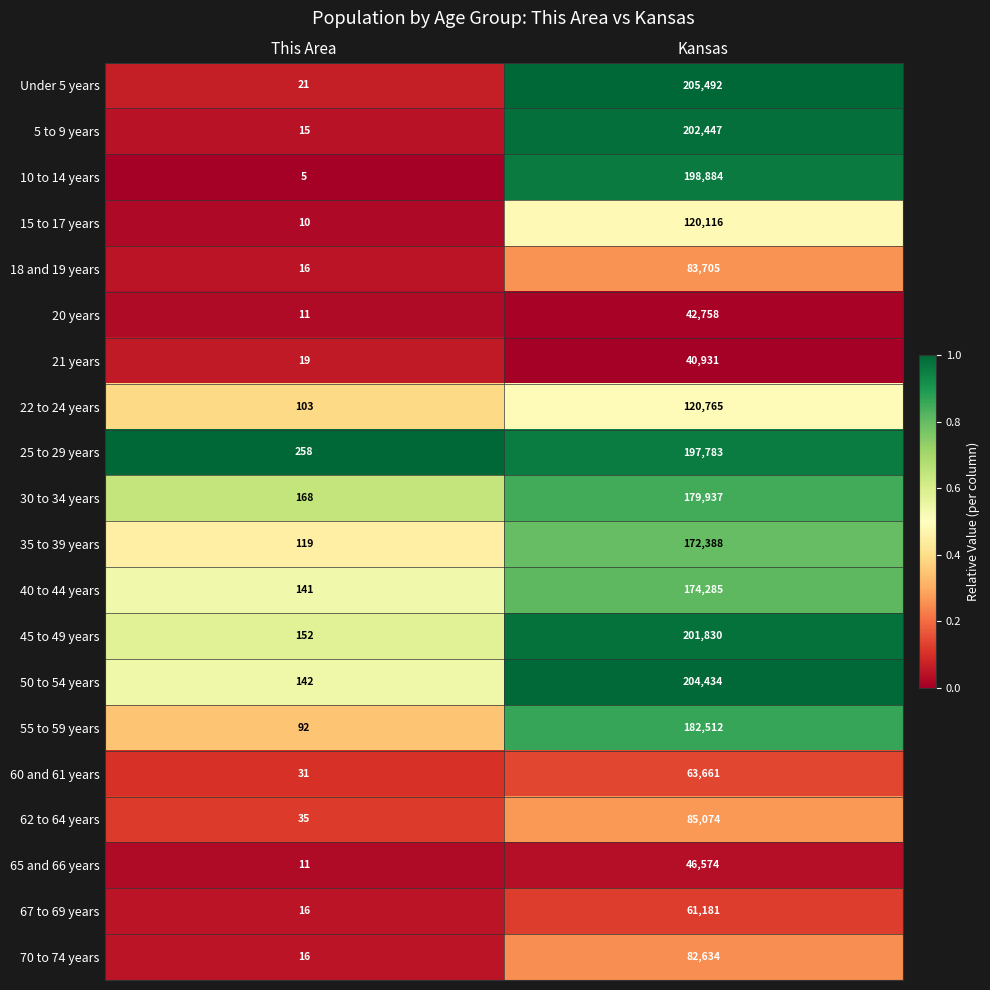

Which series has the largest total across all categories?

Under 5 years